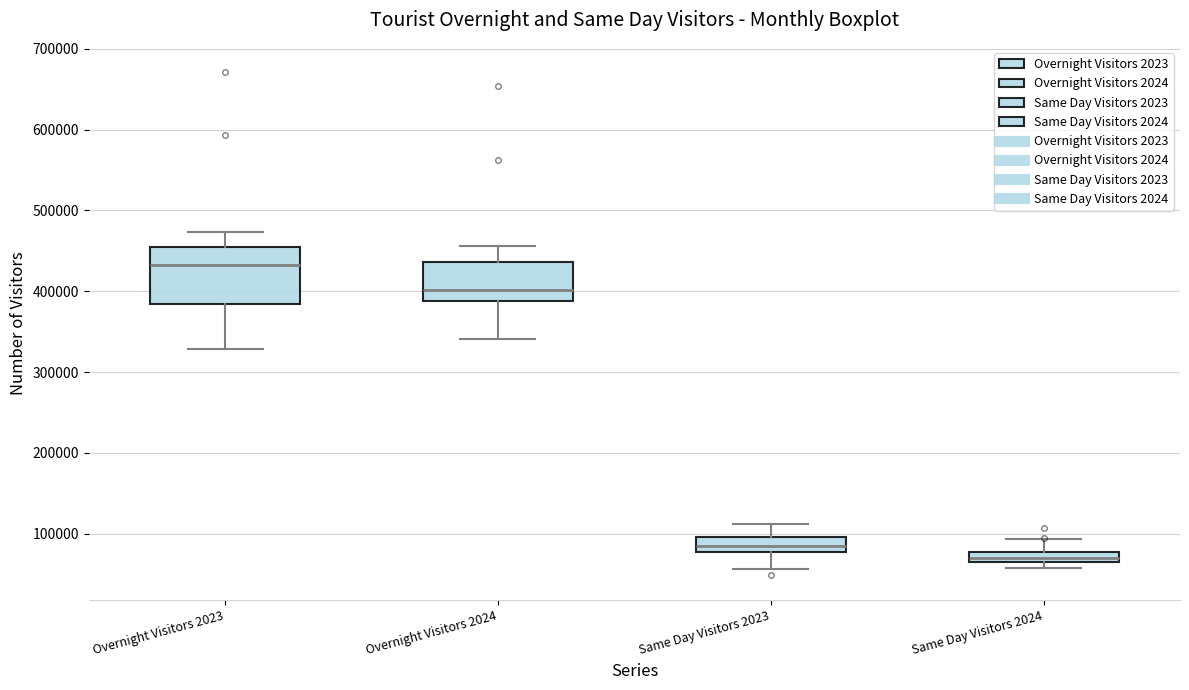

Where is the lower edge of the box for Same Day Visitors 2024 on the y-axis? The values are not printed on the chart, so give them approximately, as read against the axis.

70000